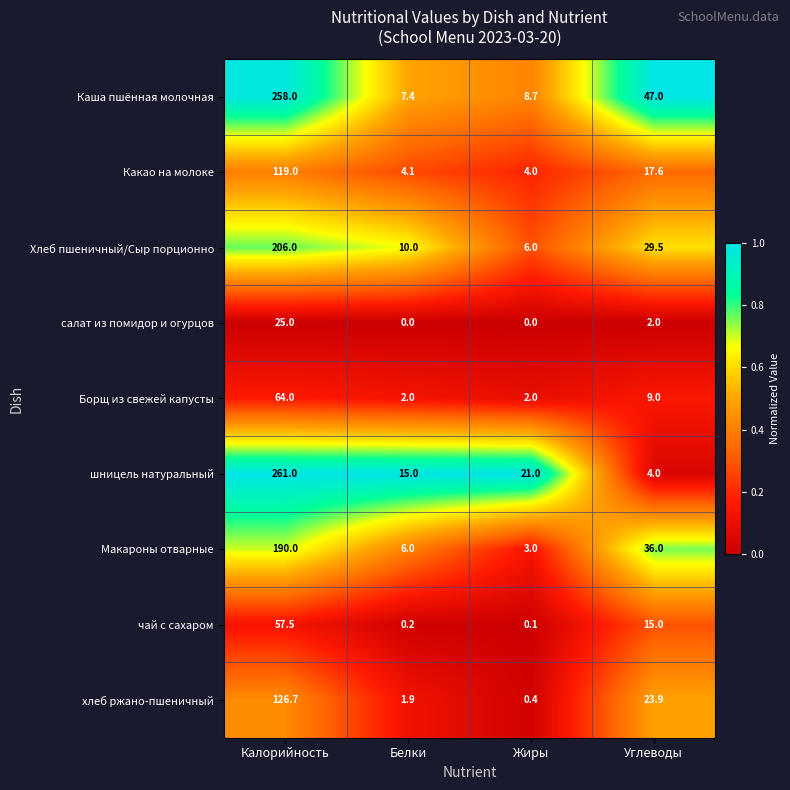

List the series in order of their peak value, lowest first.

салат из помидор и огурцов, чай с сахаром, Борщ из свежей капусты, Какао на молоке, хлеб ржано-пшеничный, Макароны отварные, Хлеб пшеничный/Сыр порционно, Каша пшённая молочная, шницель натуральный